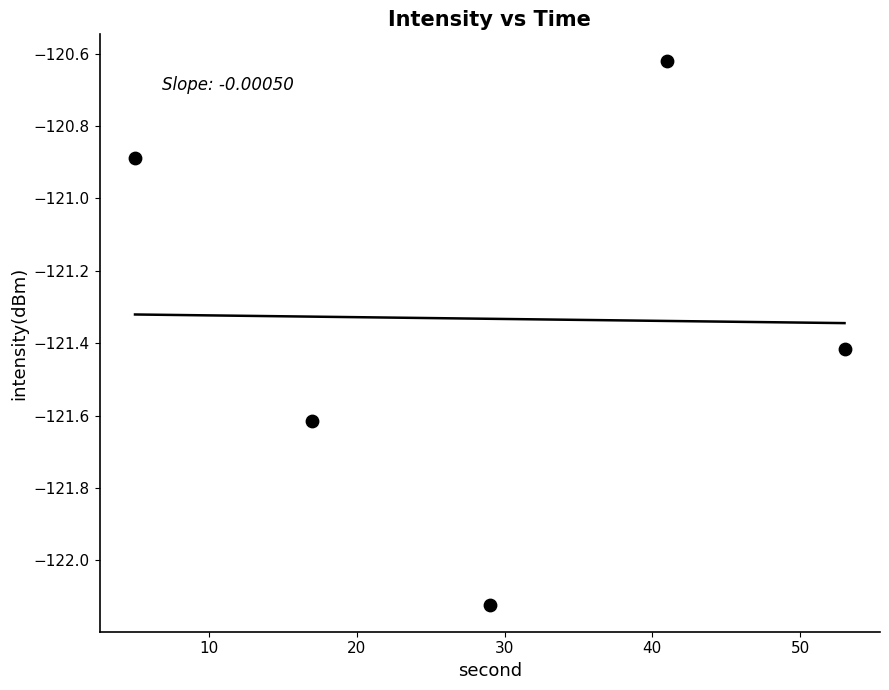

What Y value in the scatter plot is closest to -121?

-120.9